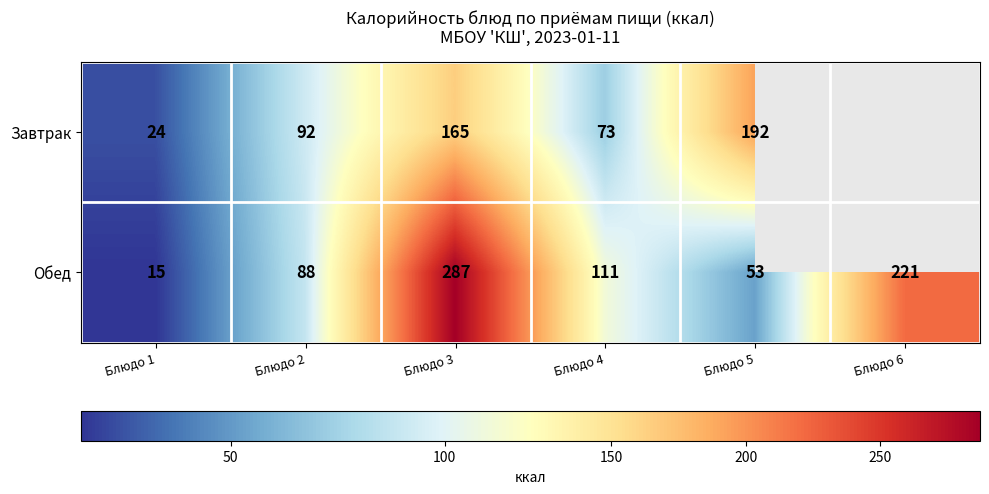

What is the difference between the maximum and minimum values in the Обед series?

272